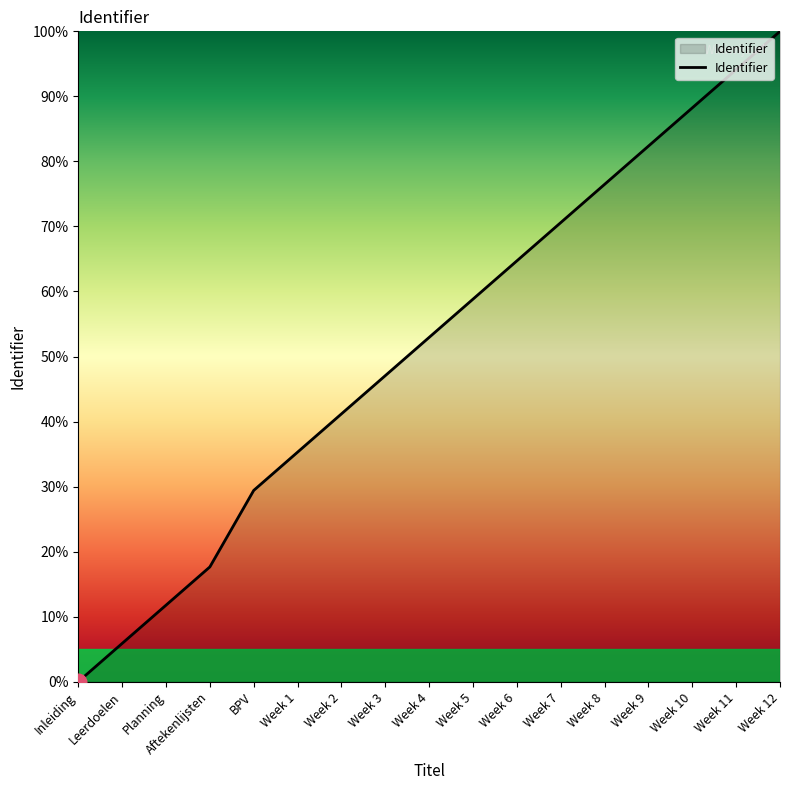

Is it true that the value at Week 2 is 66.7?

False